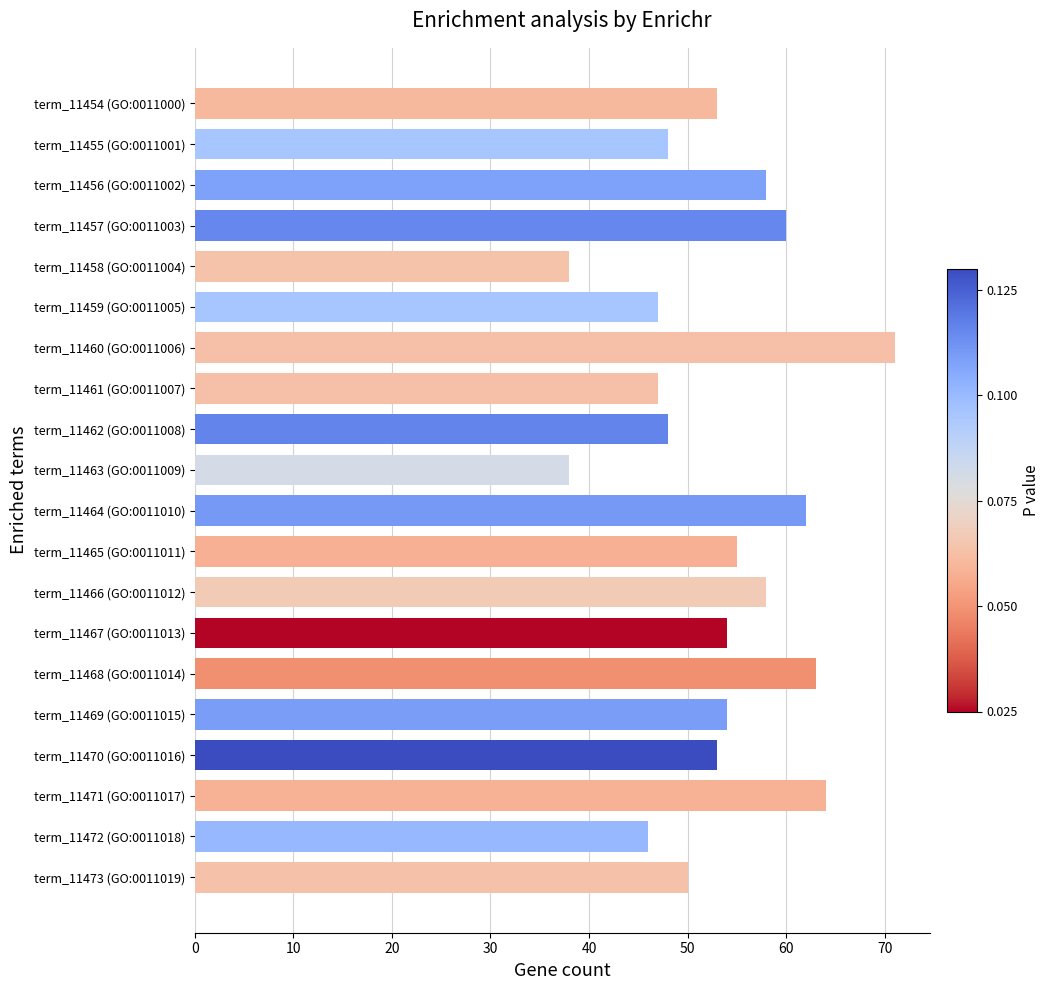

Which category has the highest value across all series?

term_11460 (GO:0011006)